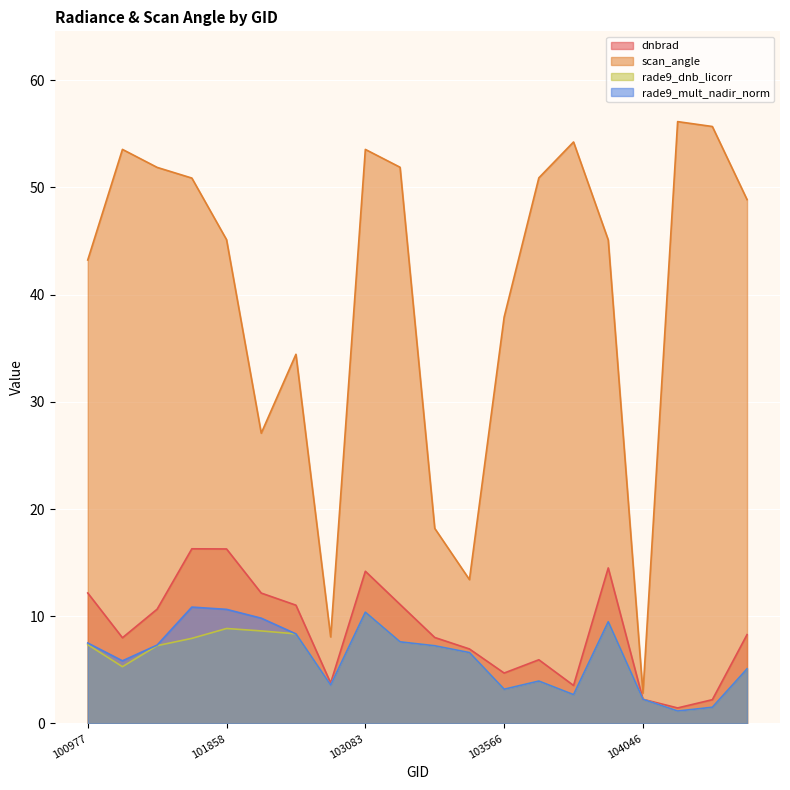

Reading left to right, extract all data points from this chart.

dnbrad: 100977=12.2	101102=8.0	101111=10.7	101727=16.3	101858=16.3	101986=12.2	102602=11.0	102724=3.8	103083=14.2	103092=11.1	103330=8.0	103448=7.0	103566=4.7	103686=5.9	103694=3.5	103811=14.5	104046=2.3	104287=1.5	104397=2.2	104405=8.3
scan_angle: 100977=43.2	101102=53.5	101111=51.9	101727=50.9	101858=45.1	101986=27.1	102602=34.4	102724=8.1	103083=53.5	103092=51.9	103330=18.2	103448=13.4	103566=37.9	103686=50.9	103694=54.2	103811=45.1	104046=2.8	104287=56.1	104397=55.7	104405=48.9
rade9_dnb_licorr: 100977=7.4	101102=5.3	101111=7.3	101727=7.9	101858=8.9	101986=8.6	102602=8.4	102724=3.6	103083=10.4	103092=7.6	103330=7.3	103448=6.6	103566=3.2	103686=4.0	103694=2.7	103811=9.5	104046=2.3	104287=1.2	104397=1.5	104405=5.1
rade9_mult_nadir_norm: 100977=7.5	101102=5.8	101111=7.3	101727=10.9	101858=10.6	101986=9.8	102602=8.4	102724=3.6	103083=10.4	103092=7.6	103330=7.3	103448=6.6	103566=3.2	103686=4.0	103694=2.7	103811=9.5	104046=2.3	104287=1.2	104397=1.5	104405=5.1